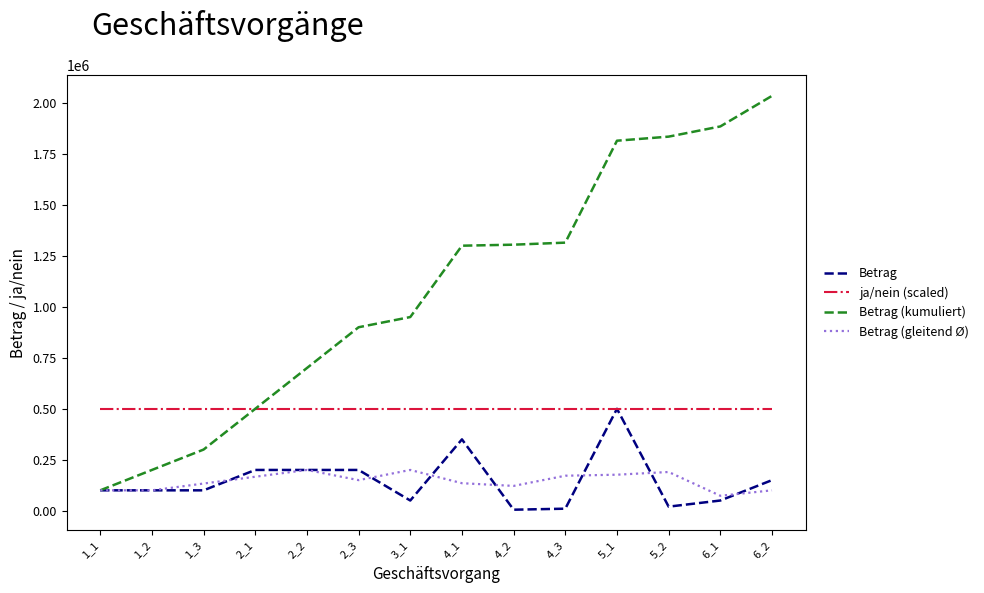

What is the highest value of the Betrag (kumuliert) series?

2035000.0